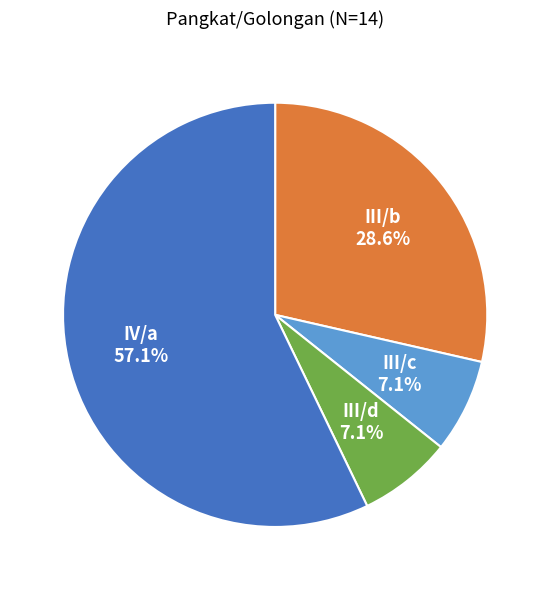

Which slice is the largest?

IV/a